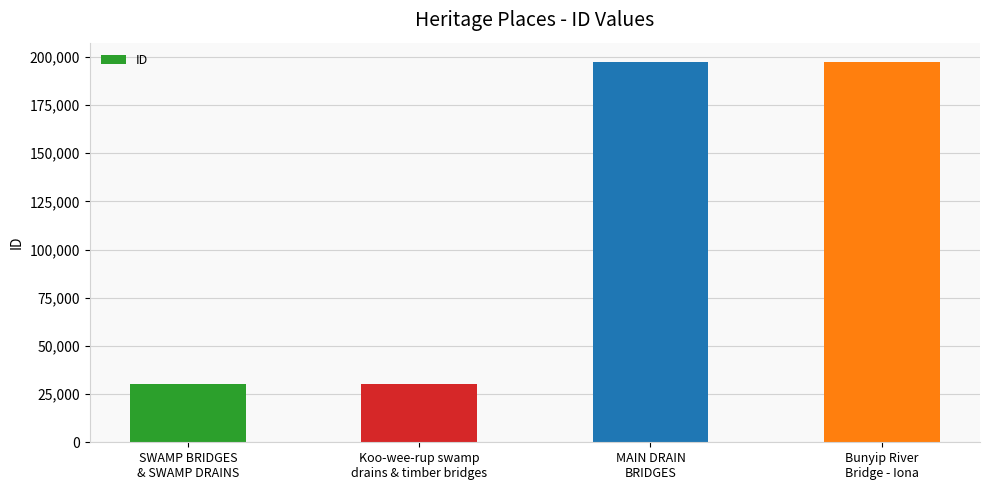

How many distinct data groups are displayed?

1